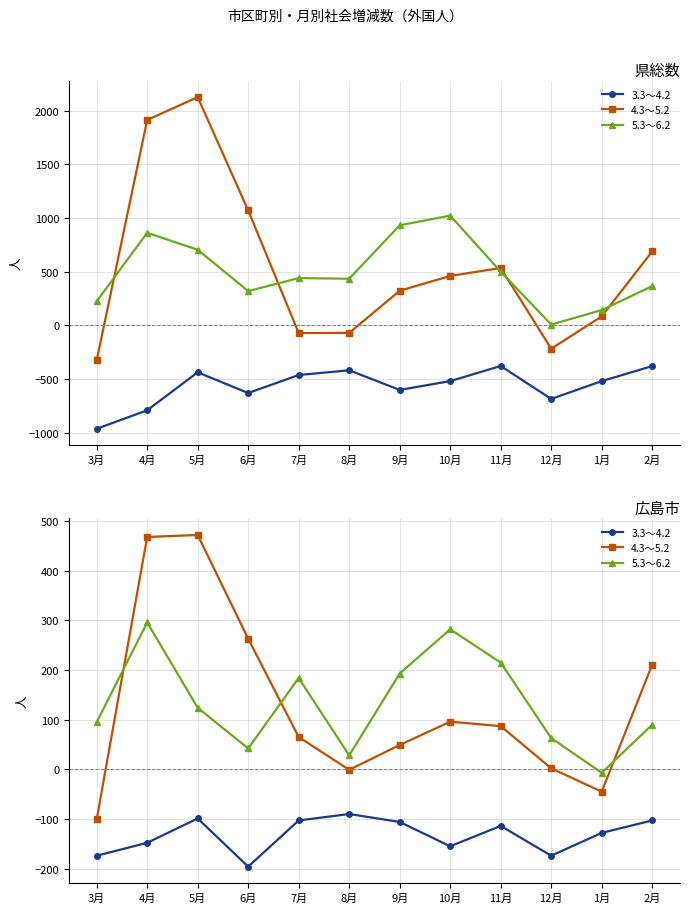

Is the value of 5.3～6.2 at 6月 greater than the value of 3.3～4.2 at 7月?

Yes